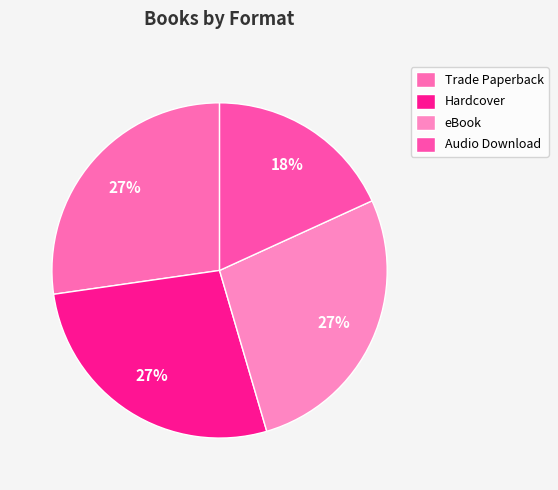

Count the number of slices in the pie.

4